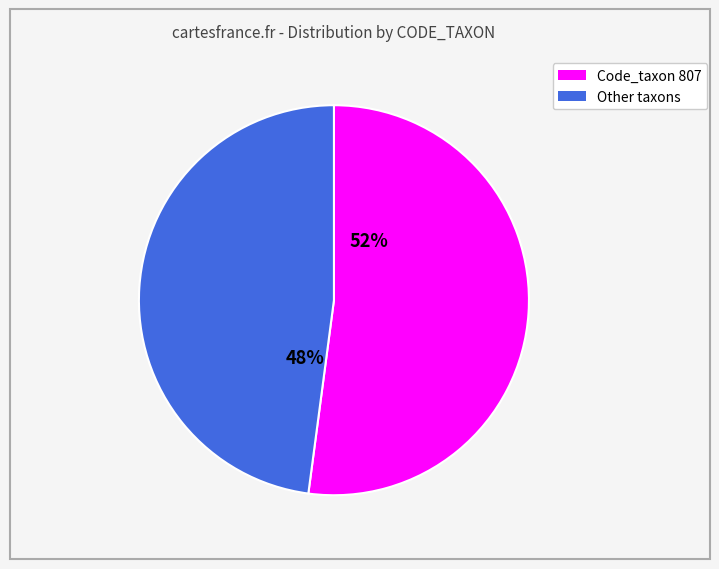

Which category has the biggest portion of the pie?

Code_taxon 807